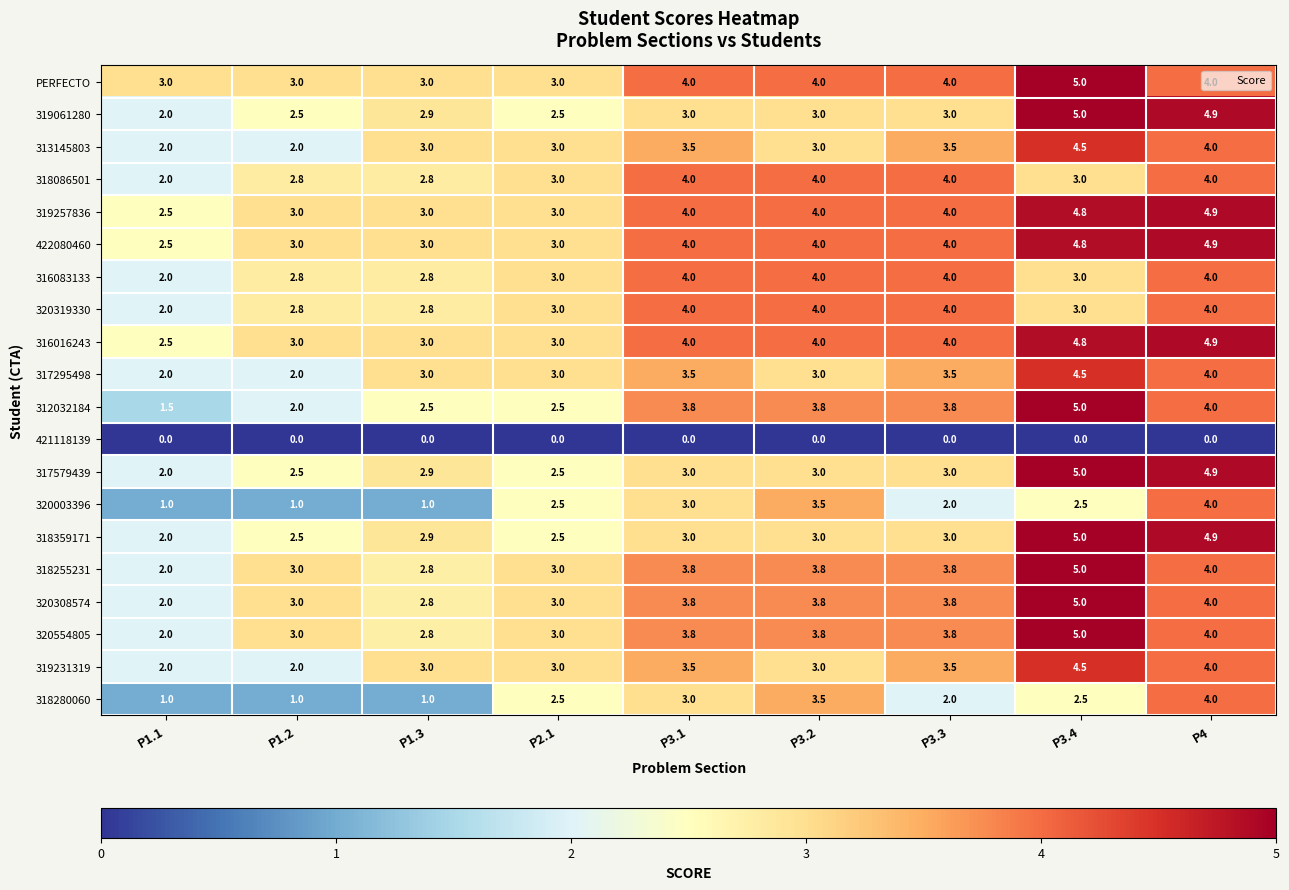

Is the value of 320308574 at P3.2 greater than the value of 320319330 at P3.4?

Yes